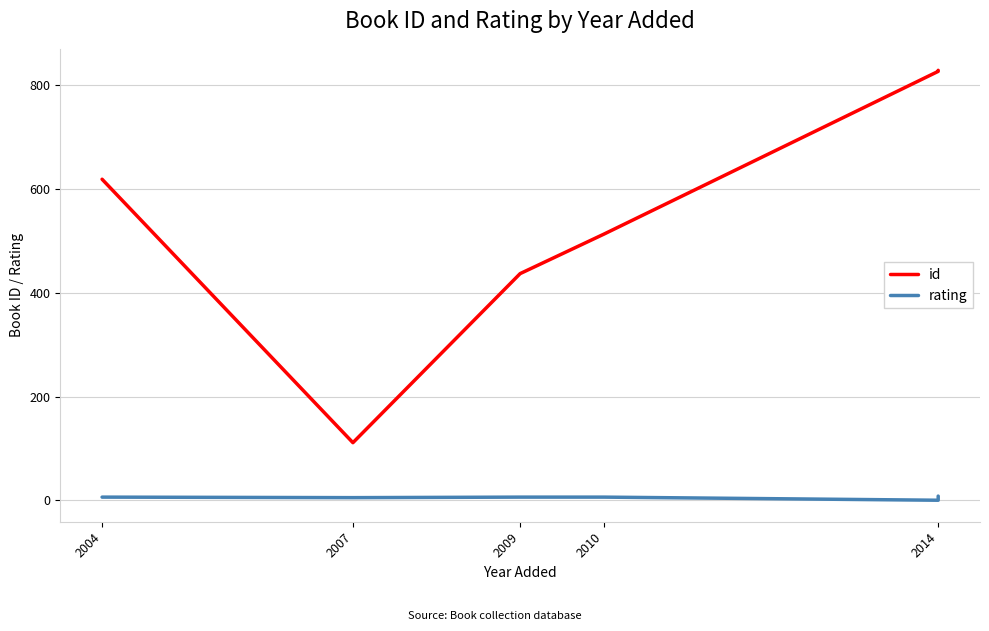

What position from the left is 2009?

3